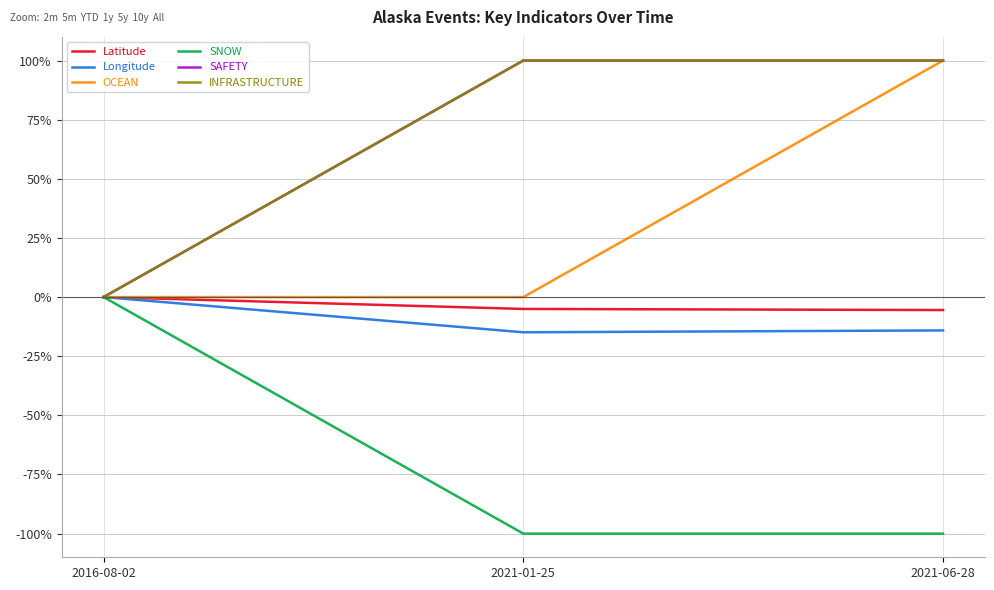

Reading right to left, transcribe all the data shown in this chart.

Latitude: 2021-06-28=-5.5	2021-01-25=-5.0	2016-08-02=0.0
Longitude: 2021-06-28=-14.1	2021-01-25=-14.9	2016-08-02=0.0
OCEAN: 2021-06-28=100.0	2021-01-25=0.0	2016-08-02=0.0
SNOW: 2021-06-28=-100.0	2021-01-25=-100.0	2016-08-02=0.0
SAFETY: 2021-06-28=100.0	2021-01-25=100.0	2016-08-02=0.0
INFRASTRUCTURE: 2021-06-28=100.0	2021-01-25=100.0	2016-08-02=0.0